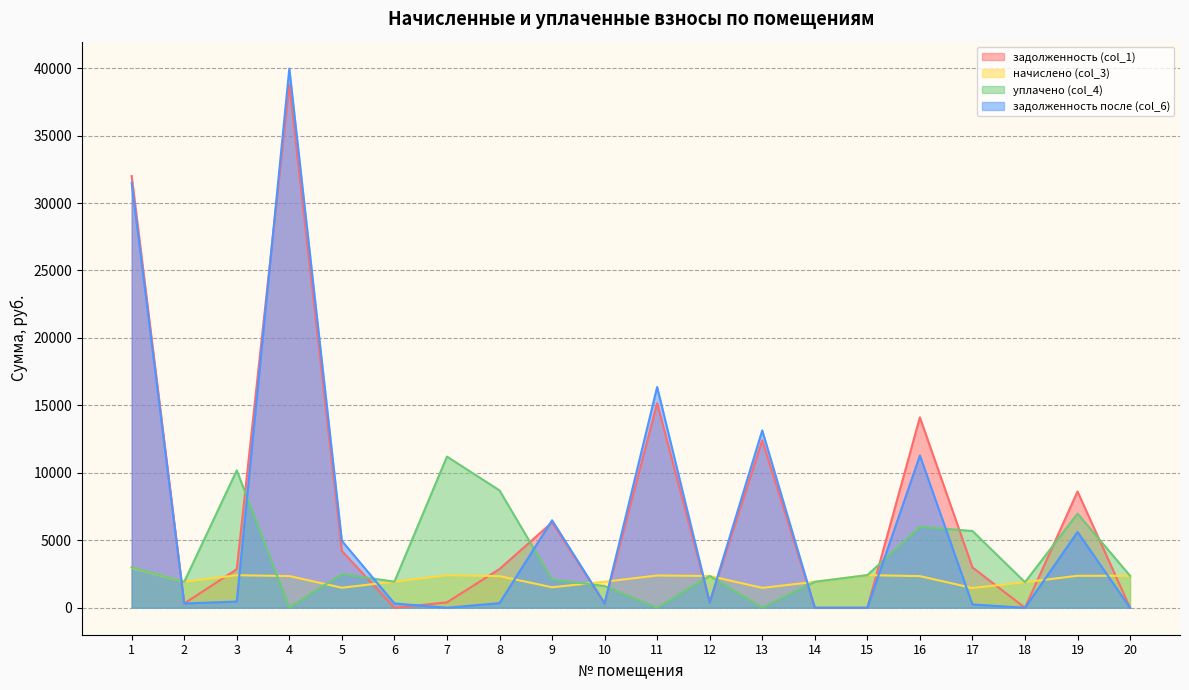

After their last crossing, which series has the higher values: уплачено (col_4) or задолженность (col_1)?

уплачено (col_4)